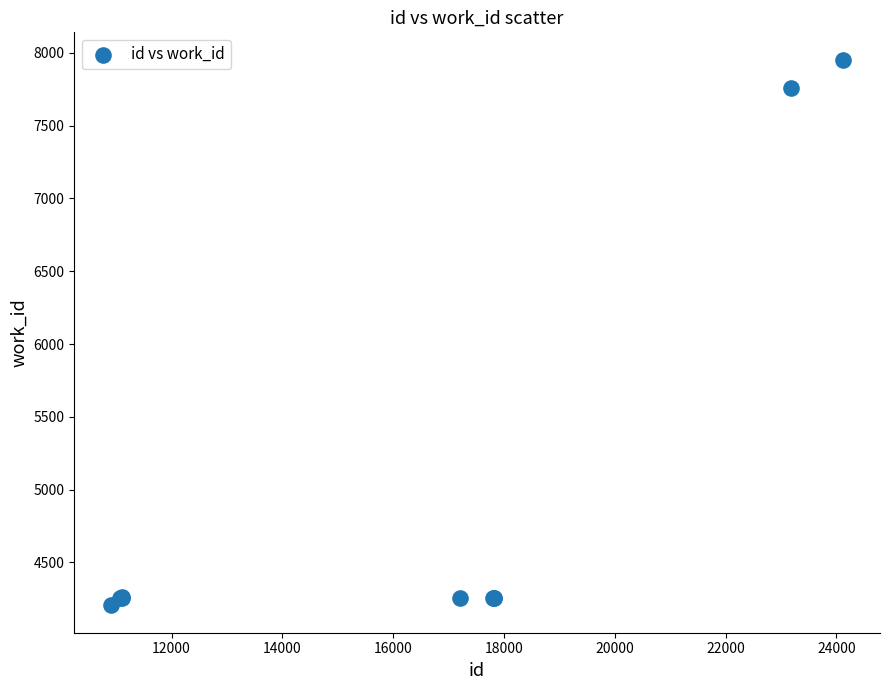

What Y value in the scatter plot is closest to 6079?

7761